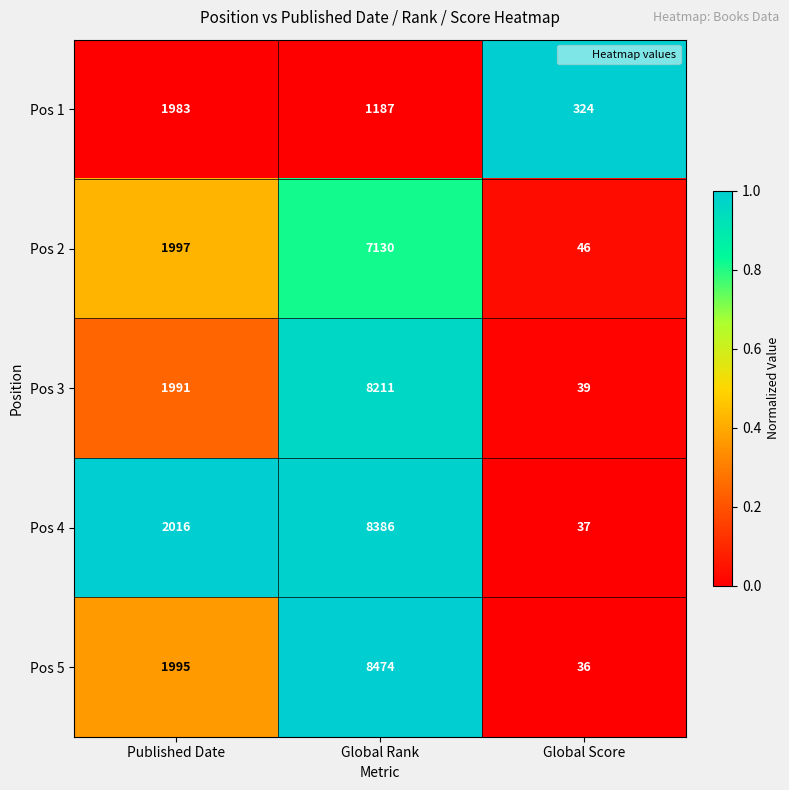

What is the sum of the Pos 2 values at Global Rank and Published Date?

9127